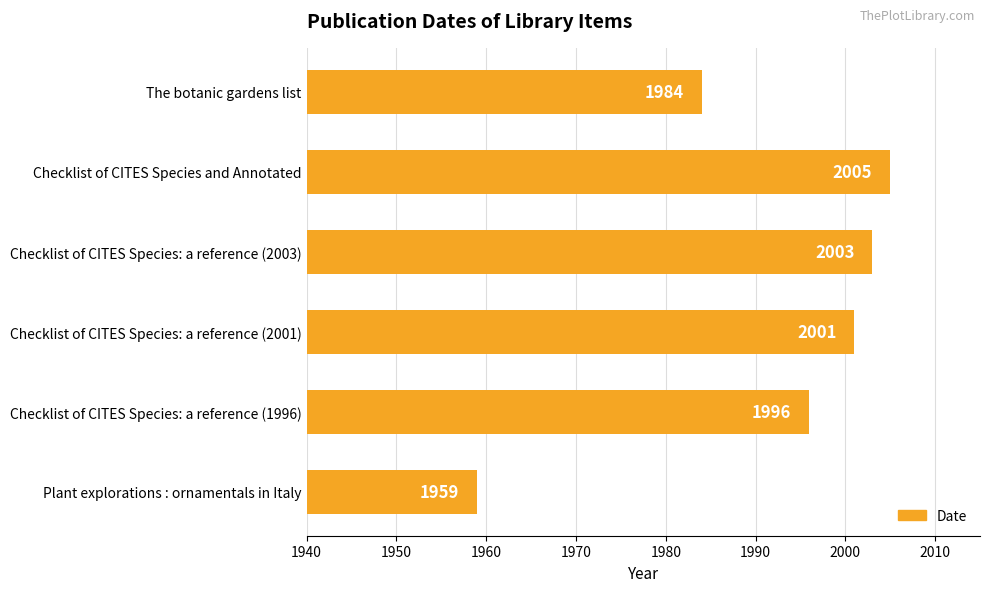

What is the minimum value shown in the chart?

1959